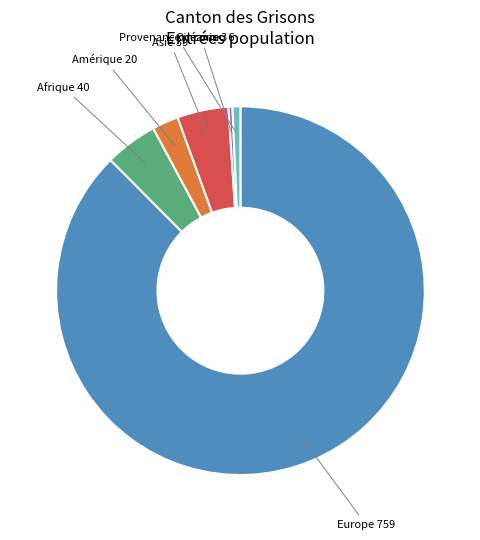

Is there any slice that represents more than half of the pie?

Yes